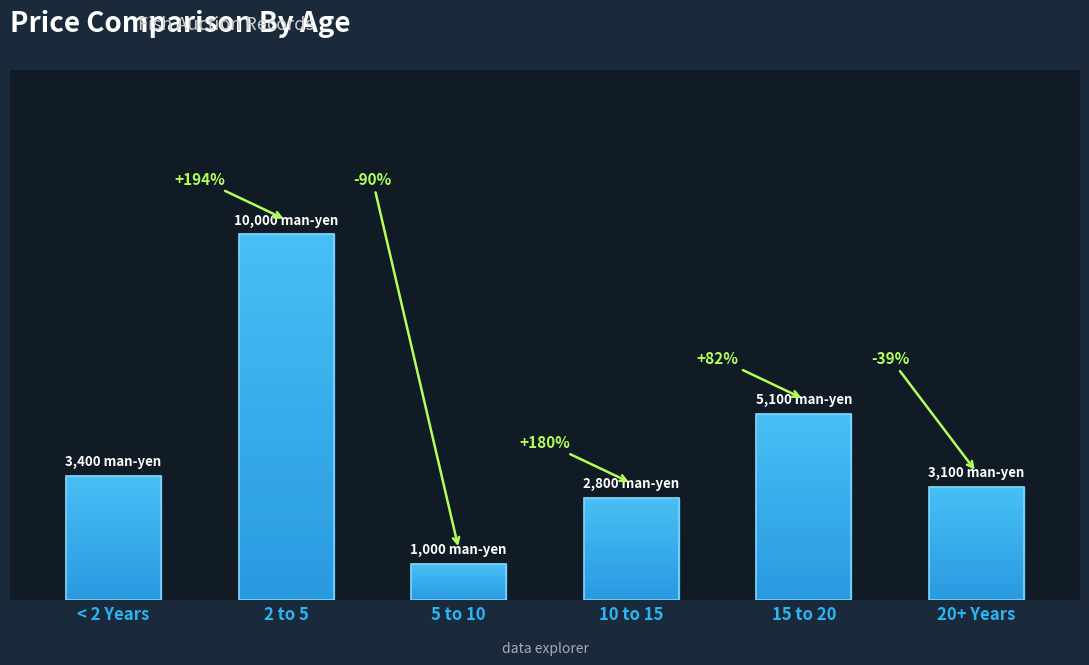

Reading right to left, transcribe all the data shown in this chart.

29 (P-2006)=3100	29 (Q-2006)=5100	29 (P-2008)=2800	30=1000	29 (Q-Z)=10000	28=3400